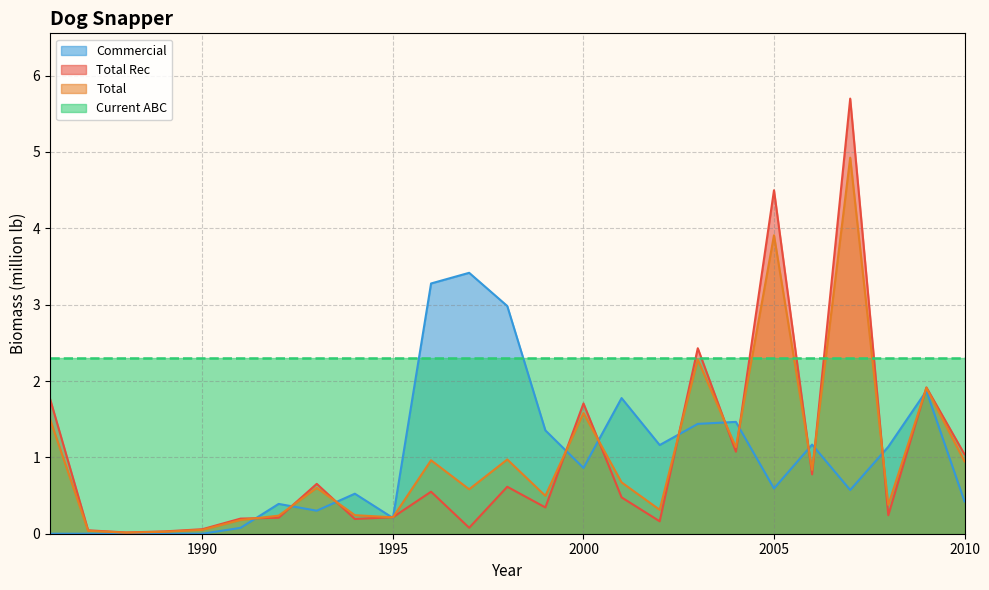

Between 1986 and 1997, which series saw the biggest shift?

Commercial